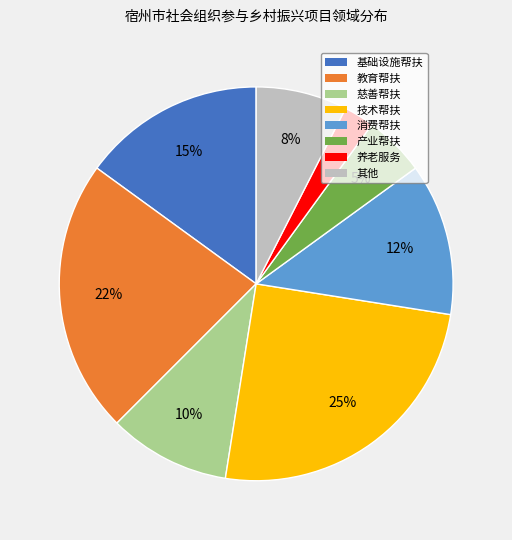

Which has a higher value, 技术帮扶 or 产业帮扶?

技术帮扶